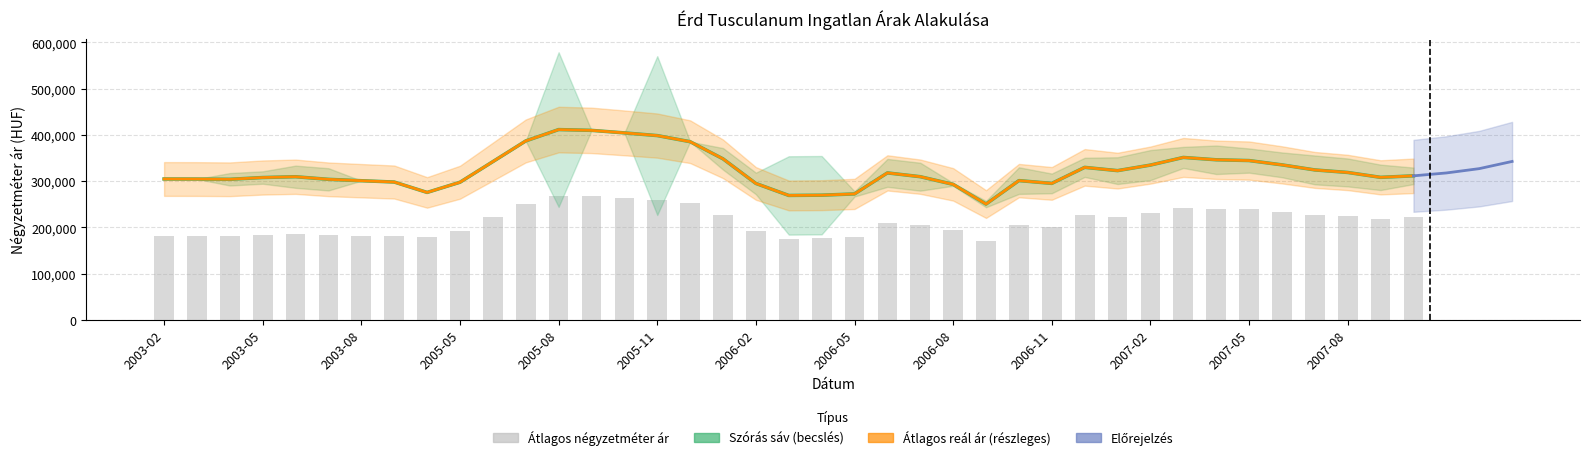

Reading right to left, what are all the values shown in this chart?

Átlagos négyzetméter ár: 2007-11=222068	2007-10=218635	2007-08=223385	2007-07=226266	2007-06=233325	2007-05=238859	2007-04=239575	2007-03=242609	2007-02=230336	2007-01=221347	2006-12=225836	2006-11=201260	2006-10=204708	2006-09=169327	2006-08=194782	2006-07=204657	2006-06=208942	2006-05=178473	2006-04=176074	2006-03=175284	2006-02=191850	2006-01=226328	2005-12=251678	2005-11=260130	2005-10=263403	2005-09=266675	2005-08=267590	2005-07=251151	2005-06=222119	2005-05=193087	2005-04=178523	2003-09=180857	2003-08=182119	2003-07=183381	2003-06=186000	2003-05=183857	2003-04=181167	2003-03=180800	2003-02=180250
Átlagos reál ár: 2007-11=311360	2007-10=308108	2007-08=318658	2007-07=324127	2007-06=335106	2007-05=344396	2007-04=346105	2007-03=351176	2007-02=334615	2007-01=322615	2006-12=329701	2006-11=294990	2006-10=301041	2006-09=250258	2006-08=292868	2006-07=309503	2006-06=317721	2006-05=272231	2006-04=269501	2006-03=268943	2006-02=294872	2006-01=348106	2005-12=385221	2005-11=398434	2005-10=404287	2005-09=409735	2005-08=411427	2005-07=386823	2005-06=342108	2005-05=297497	2005-04=275441	2003-09=297949	2003-08=300812	2003-07=303804	2003-06=309417	2003-05=307703	2003-04=303891	2003-03=304429	2003-02=304546